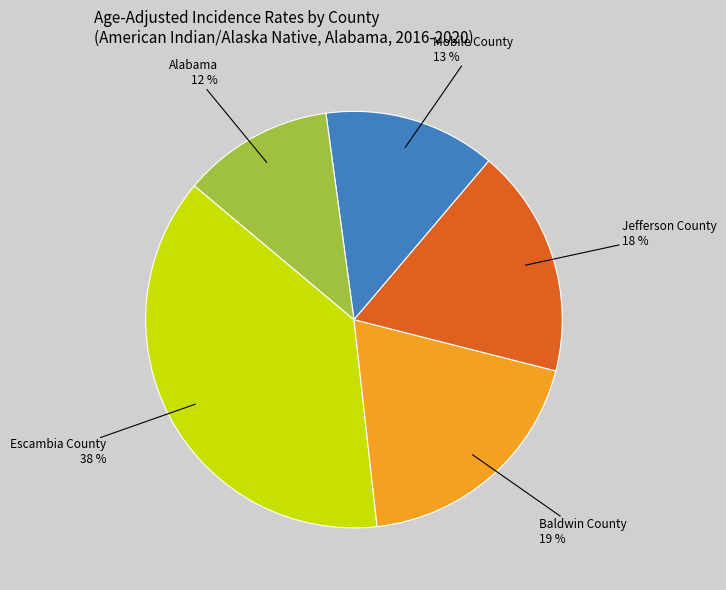

To the nearest percent, what is the average slice percentage?

20%